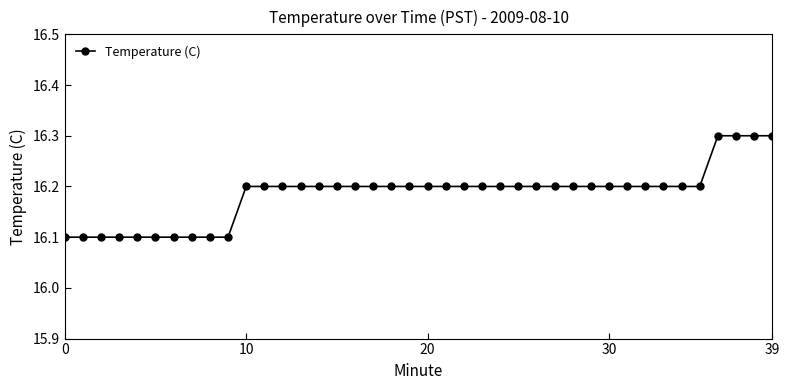

What is the value of the 4th point from the left?

16.1